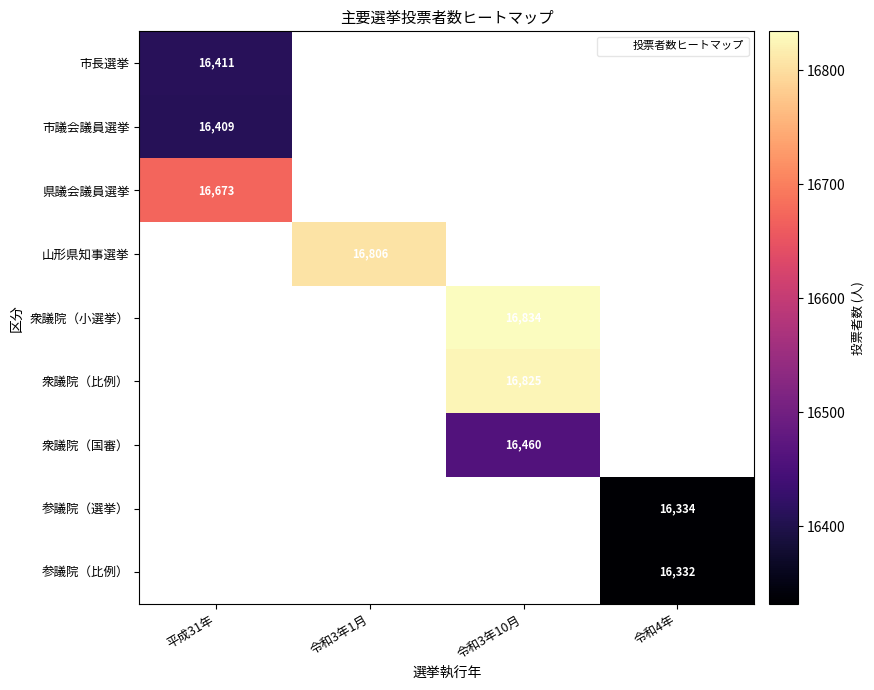

At which label is 市議会議員選挙 closest to 16409?

平成31年